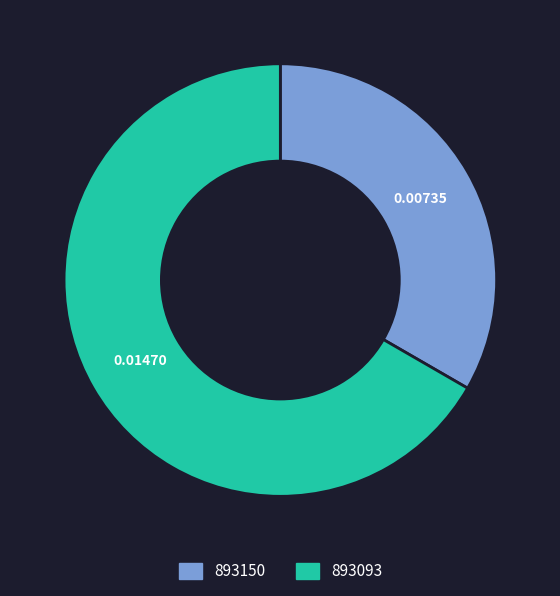

Is there any slice that represents more than half of the pie?

Yes